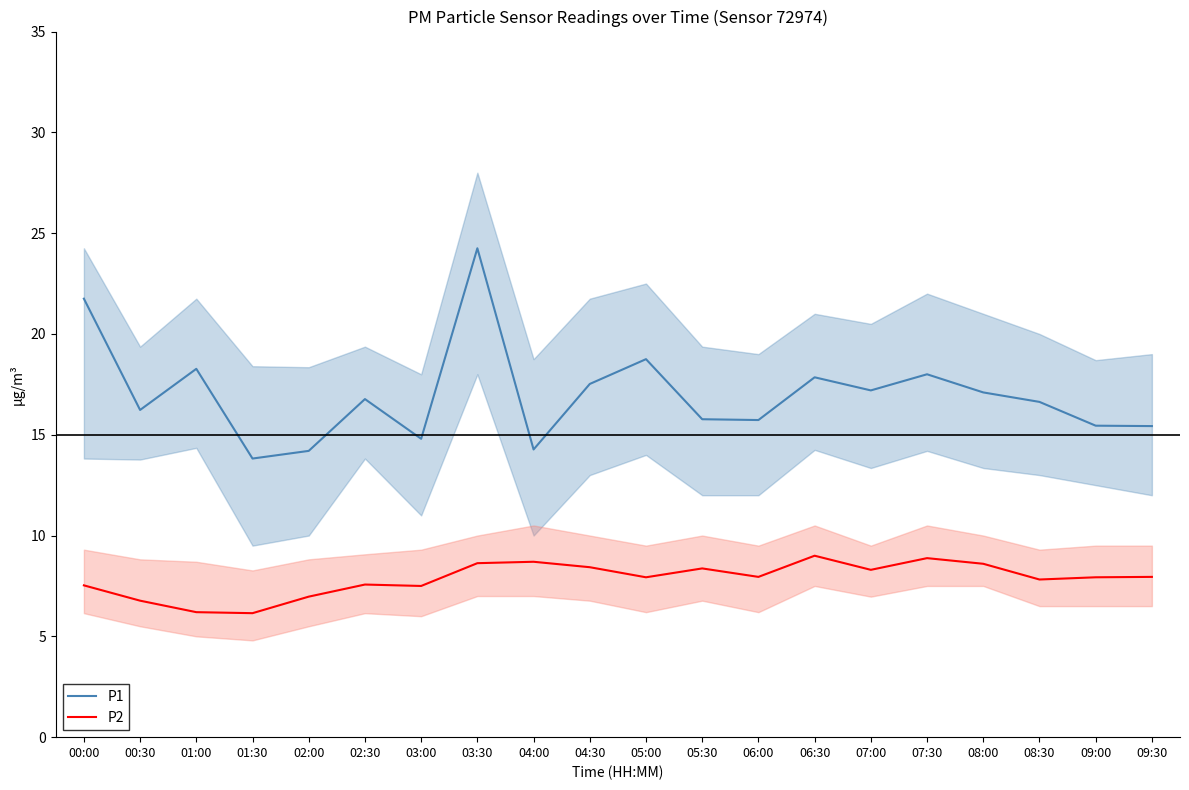

What are all the series names shown in the legend?

P1, P2